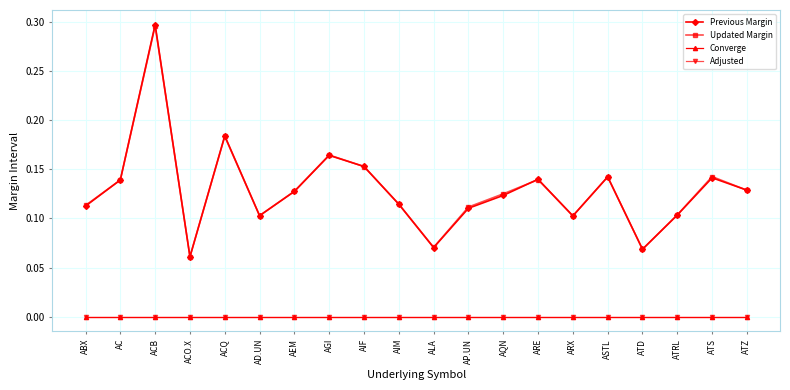

Does the chart have visible grid lines?

Yes